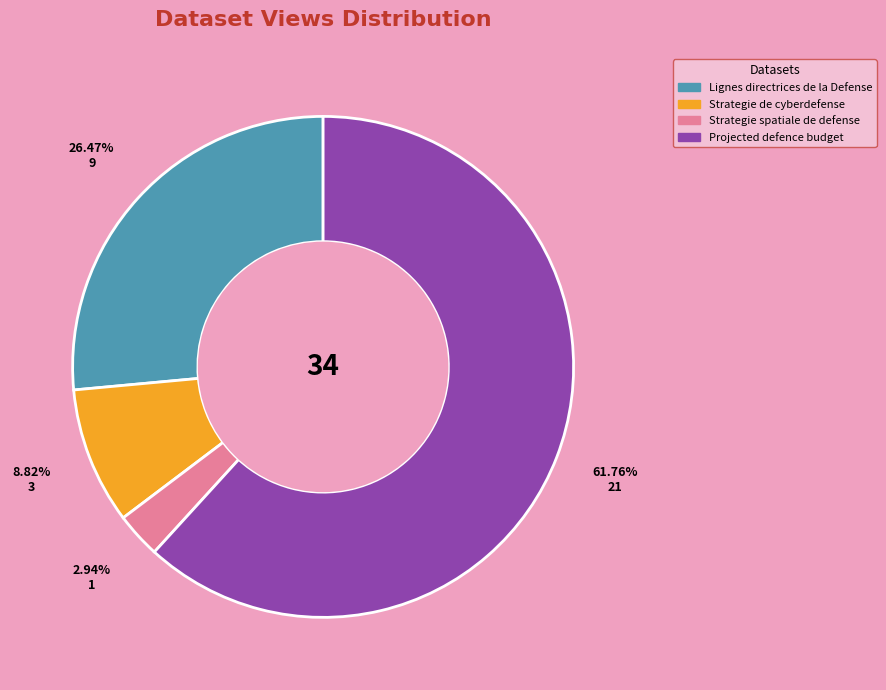

How many segments does this pie chart have?

4